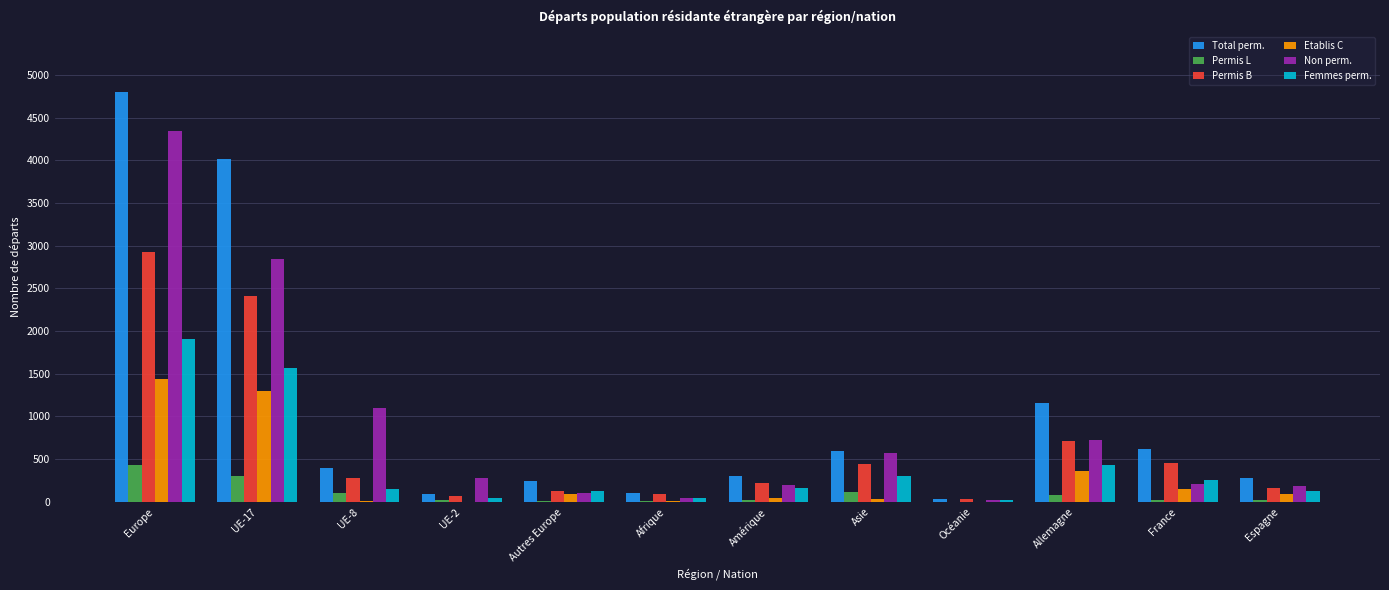

What is the maximum value for Non perm.?

4346